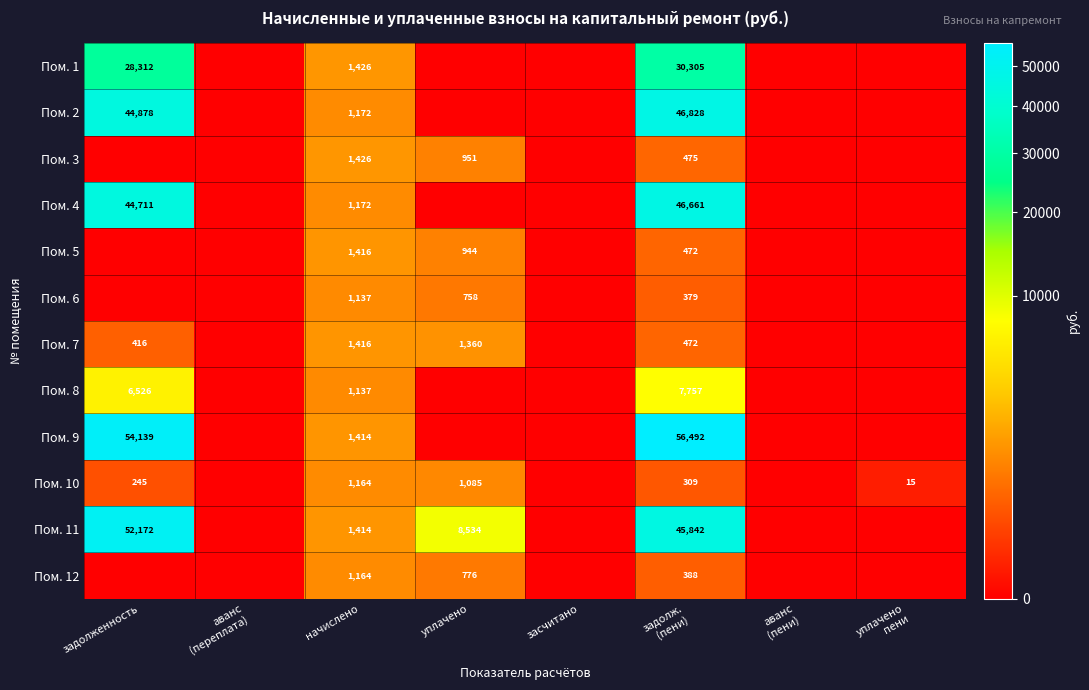

What is the spread (max minus min) of values at задолж.
(пени)?

56182.3